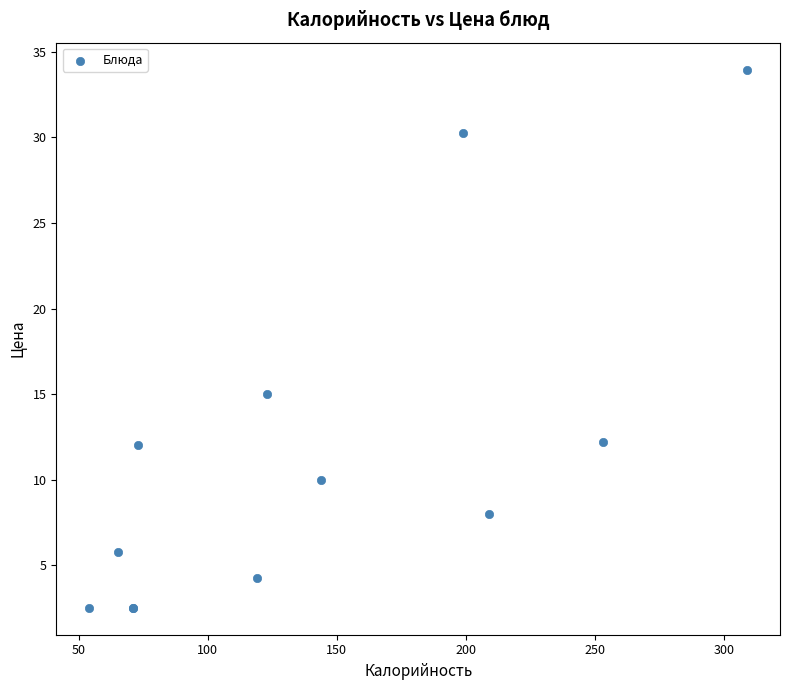

What Y value in the scatter plot is closest to 18?

15.0